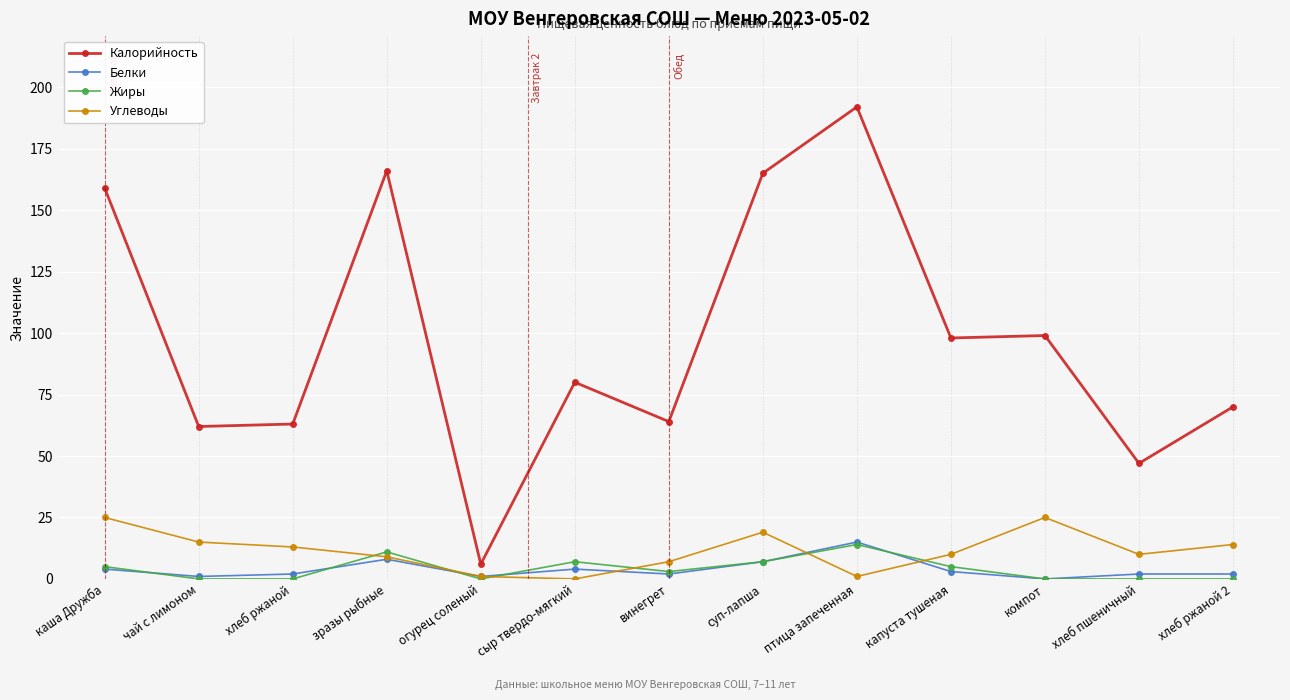

What is the greatest value displayed?

192